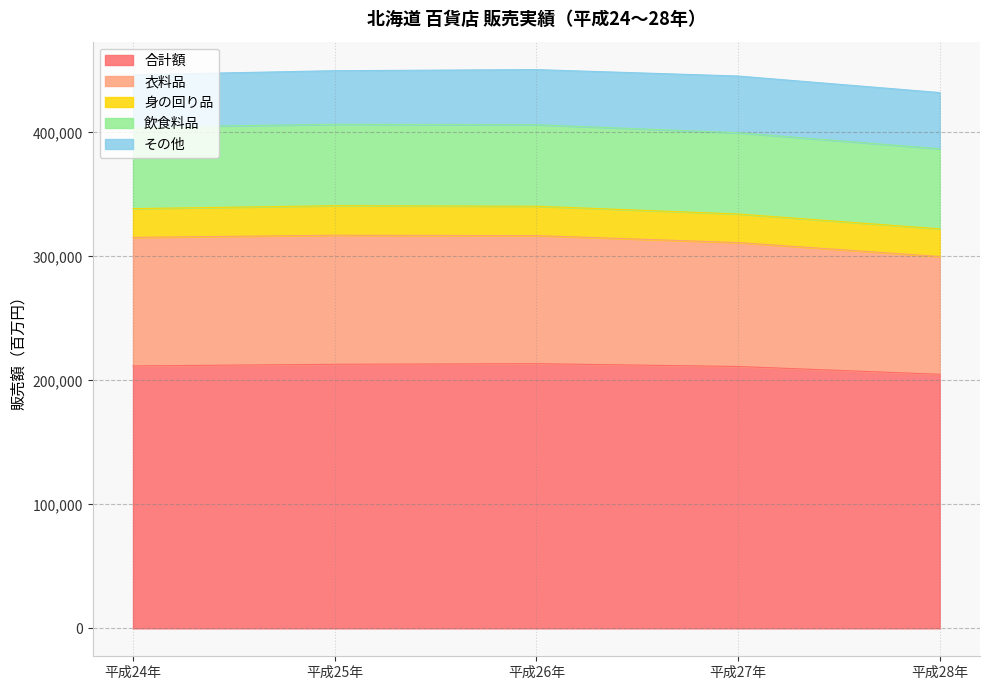

Between 平成25年 and 平成26年, which is larger?

平成26年